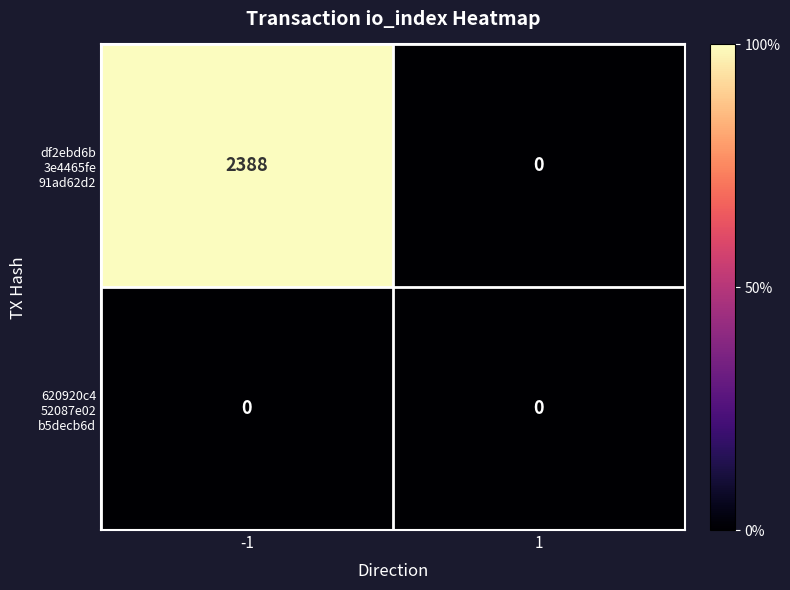

At which category is the sum across all series the highest?

-1